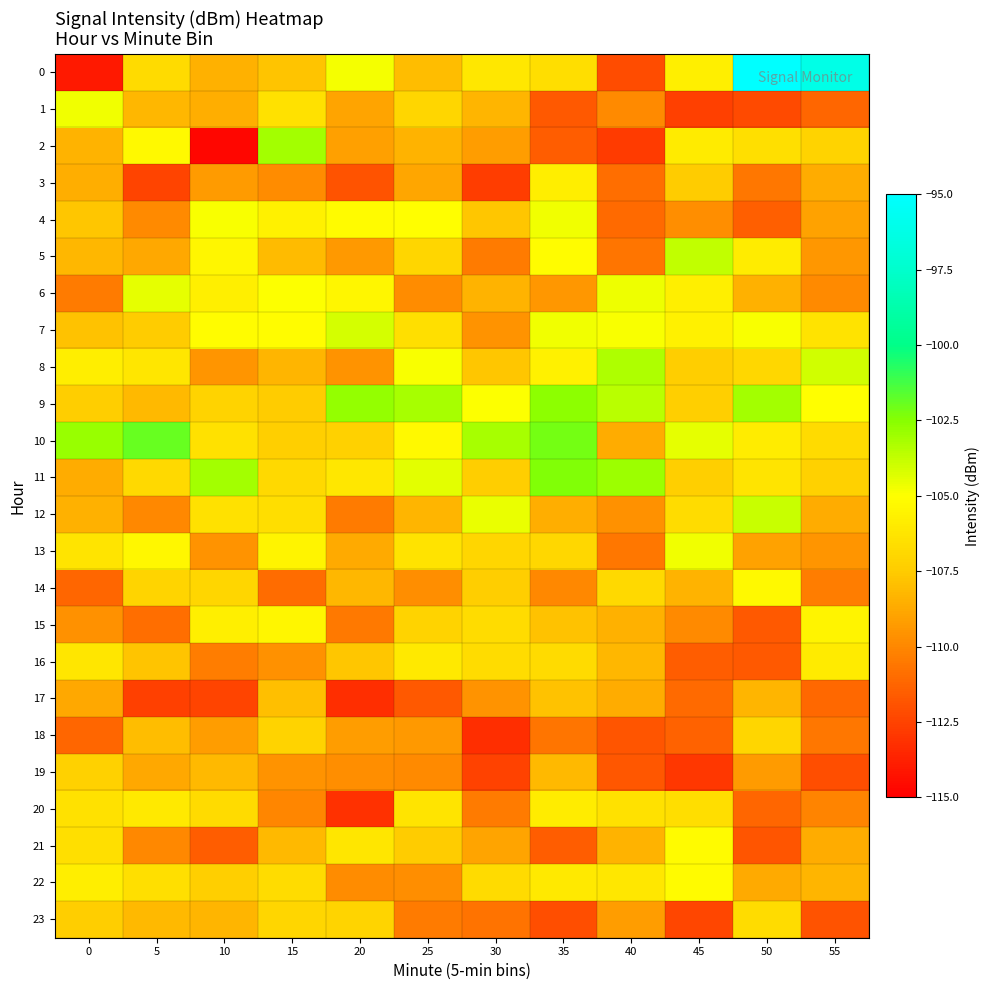

Reading left to right, transcribe all the data shown in this chart.

0: 0=-114.0	5=-106.8	10=-108.5	15=-107.8	20=-104.8	25=-108.0	30=-106.1	35=-106.6	40=-112.1	45=-105.8	50=-95.1	55=-96.2
1: 0=-104.7	5=-108.2	10=-108.6	15=-106.4	20=-108.9	25=-107.0	30=-108.3	35=-111.7	40=-109.9	45=-112.6	50=-112.3	55=-111.2
2: 0=-108.4	5=-105.3	10=-114.7	15=-103.1	20=-109.1	25=-108.4	30=-109.1	35=-111.5	40=-112.7	45=-106.0	50=-106.5	55=-107.1
3: 0=-108.5	5=-112.5	10=-109.2	15=-109.8	20=-111.9	25=-108.8	30=-112.7	35=-105.8	40=-110.9	45=-107.5	50=-110.6	55=-108.7
4: 0=-107.7	5=-109.9	10=-104.9	15=-105.7	20=-105.2	25=-105.0	30=-107.7	35=-104.7	40=-111.1	45=-109.7	50=-111.5	55=-109.0
5: 0=-108.3	5=-108.8	10=-105.4	15=-108.1	20=-109.3	25=-107.0	30=-110.4	35=-105.1	40=-110.7	45=-103.7	50=-105.9	55=-109.4
6: 0=-110.5	5=-104.5	10=-105.8	15=-105.0	20=-105.4	25=-109.8	30=-108.4	35=-109.4	40=-104.7	45=-105.7	50=-108.5	55=-109.9
7: 0=-107.8	5=-107.4	10=-105.1	15=-105.1	20=-104.1	25=-106.5	30=-109.6	35=-104.7	40=-104.9	45=-105.7	50=-104.9	55=-106.3
8: 0=-105.8	5=-106.2	10=-109.5	15=-108.3	20=-109.6	25=-104.8	30=-107.7	35=-105.6	40=-103.3	45=-107.4	50=-106.9	55=-104.0
9: 0=-107.4	5=-108.2	10=-107.2	15=-107.5	20=-102.8	25=-103.1	30=-105.0	35=-102.6	40=-103.6	45=-107.3	50=-103.1	55=-105.0
10: 0=-102.8	5=-101.9	10=-106.5	15=-107.3	20=-107.2	25=-105.3	30=-103.2	35=-102.2	40=-108.7	45=-104.5	50=-105.9	55=-106.7
11: 0=-108.7	5=-106.8	10=-103.1	15=-106.8	20=-106.2	25=-104.4	30=-107.4	35=-102.4	40=-103.0	45=-107.3	50=-106.3	55=-107.2
12: 0=-108.5	5=-109.9	10=-106.4	15=-106.6	20=-110.4	25=-108.3	30=-104.5	35=-108.5	40=-109.7	45=-106.7	50=-103.9	55=-108.6
13: 0=-106.3	5=-105.4	10=-109.5	15=-105.5	20=-108.7	25=-106.4	30=-107.0	35=-106.9	40=-110.6	45=-104.8	50=-109.1	55=-109.5
14: 0=-111.2	5=-107.1	10=-107.0	15=-111.0	20=-108.2	25=-109.7	30=-107.4	35=-110.0	40=-106.9	45=-108.4	50=-105.2	55=-110.3
15: 0=-109.6	5=-110.9	10=-105.7	15=-105.5	20=-110.5	25=-107.2	30=-106.7	35=-107.8	40=-108.5	45=-109.9	50=-111.6	55=-105.5
16: 0=-106.2	5=-107.8	10=-110.3	15=-109.7	20=-107.7	25=-106.0	30=-106.7	35=-106.7	40=-108.2	45=-111.5	50=-111.7	55=-106.0
17: 0=-108.8	5=-112.6	10=-112.5	15=-108.0	20=-113.3	25=-111.7	30=-109.6	35=-107.9	40=-108.6	45=-111.0	50=-108.3	55=-111.1
18: 0=-111.2	5=-108.0	10=-109.2	15=-107.2	20=-109.2	25=-109.3	30=-113.2	35=-110.6	40=-111.8	45=-111.4	50=-107.0	55=-110.5
19: 0=-107.3	5=-108.8	10=-108.1	15=-109.6	20=-109.8	25=-109.9	30=-112.5	35=-108.1	40=-111.7	45=-112.9	50=-109.3	55=-112.1
20: 0=-106.4	5=-106.0	10=-106.8	15=-110.0	20=-113.2	25=-106.3	30=-110.4	35=-105.9	40=-106.5	45=-106.6	50=-111.2	55=-110.1
21: 0=-106.5	5=-110.0	10=-111.5	15=-108.2	20=-106.2	25=-107.4	30=-108.9	35=-111.5	40=-108.4	45=-105.2	50=-111.8	55=-108.7
22: 0=-105.9	5=-106.5	10=-107.3	15=-106.7	20=-109.8	25=-109.7	30=-106.7	35=-106.0	40=-106.1	45=-105.2	50=-108.7	55=-108.3
23: 0=-107.4	5=-108.2	10=-108.3	15=-107.0	20=-107.1	25=-110.4	30=-110.8	35=-112.0	40=-109.2	45=-112.3	50=-106.7	55=-111.9